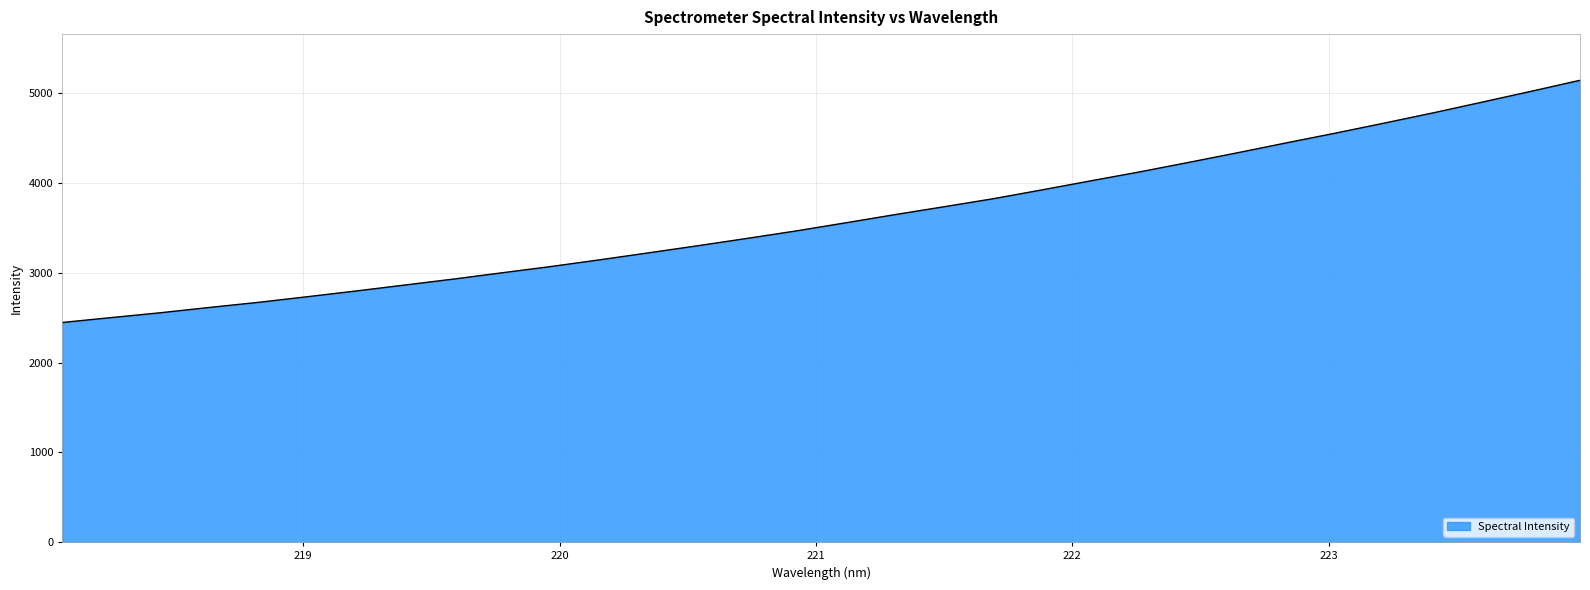

What is the difference between the maximum and minimum values?

2698.2